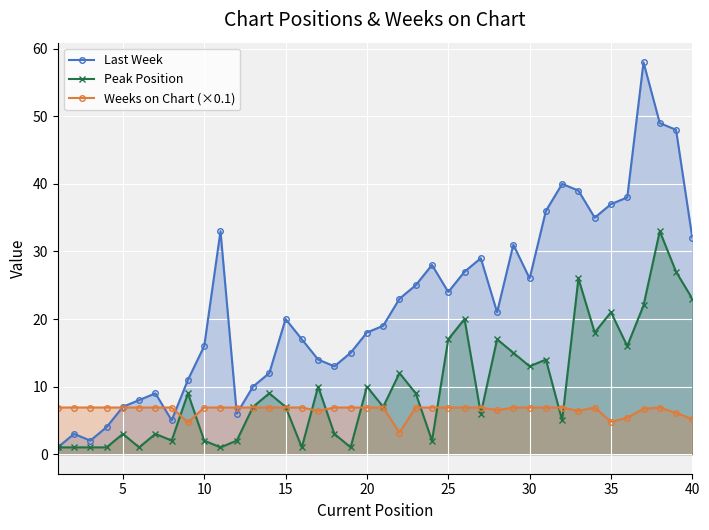

Which series has the largest total across all categories?

Last Week